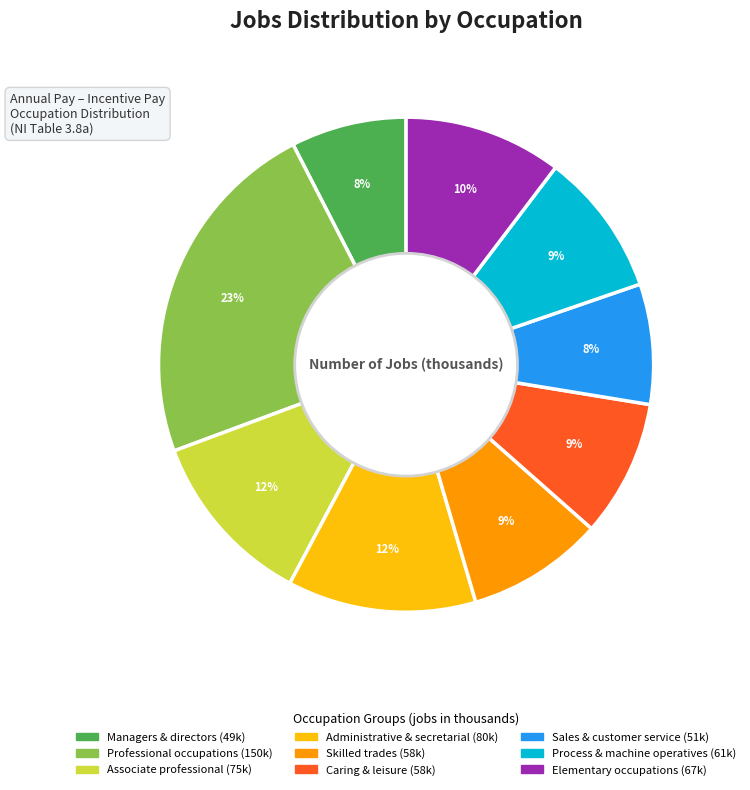

Is it true that Sales & customer service is 1% of the pie?

False